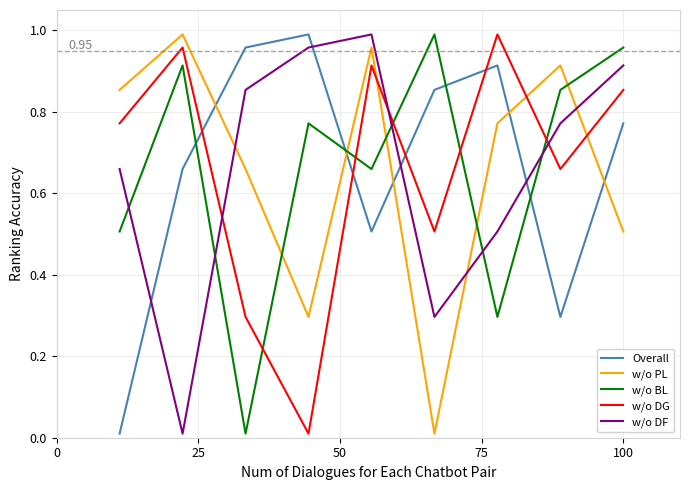

Does the chart have visible grid lines?

Yes